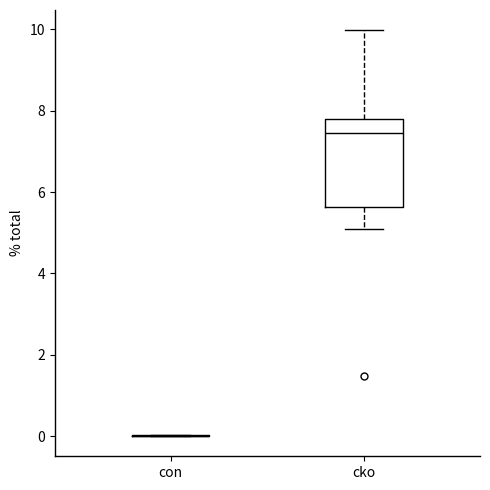

Reading left to right, transcribe this box plot: for each box, give where its median line is, the range the box spans, and where its two whiskers end, as read against the y-axis. The values are not printed on the chart, so give them approximately, as read against the axis.

con: box collapsed to a line at 0.0, whiskers 0.0 to 0.0
cko: median 7.4, box 5.6 to 7.8, whiskers 5.0 to 10.0